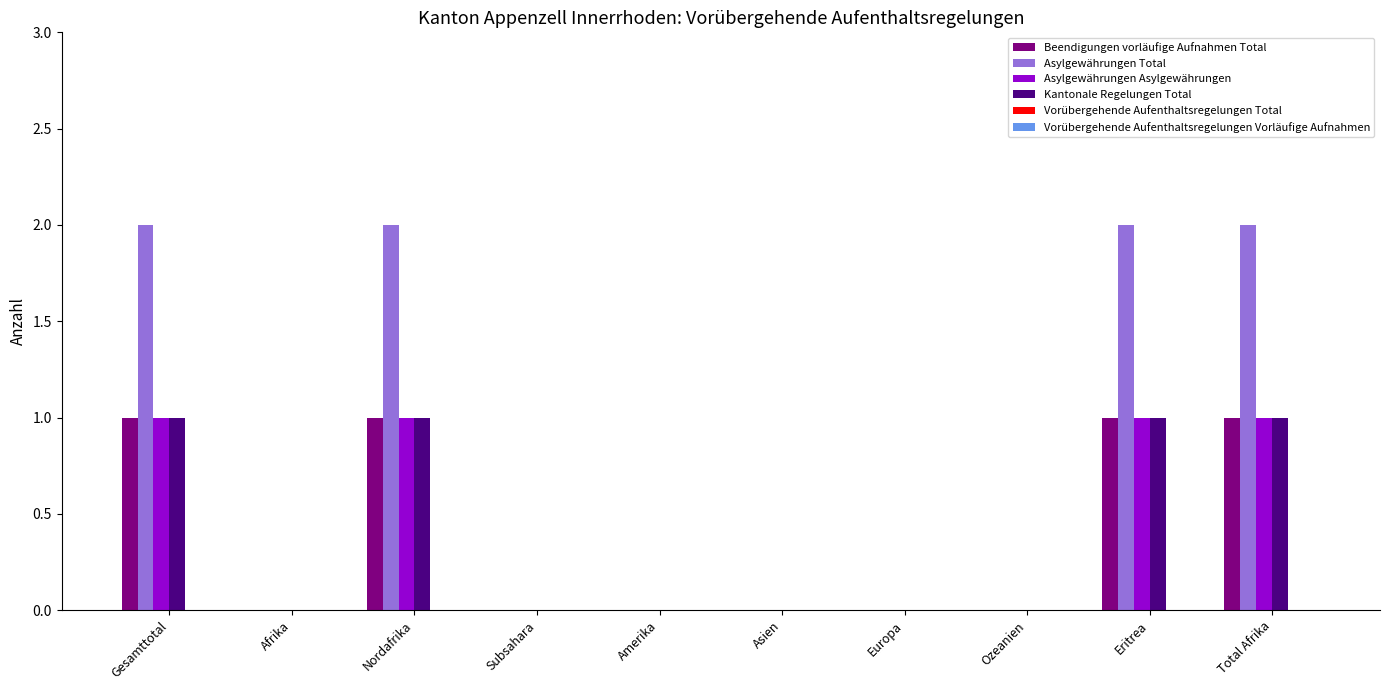

How many Kantonale Regelungen Total values are between 0 and 1?

10